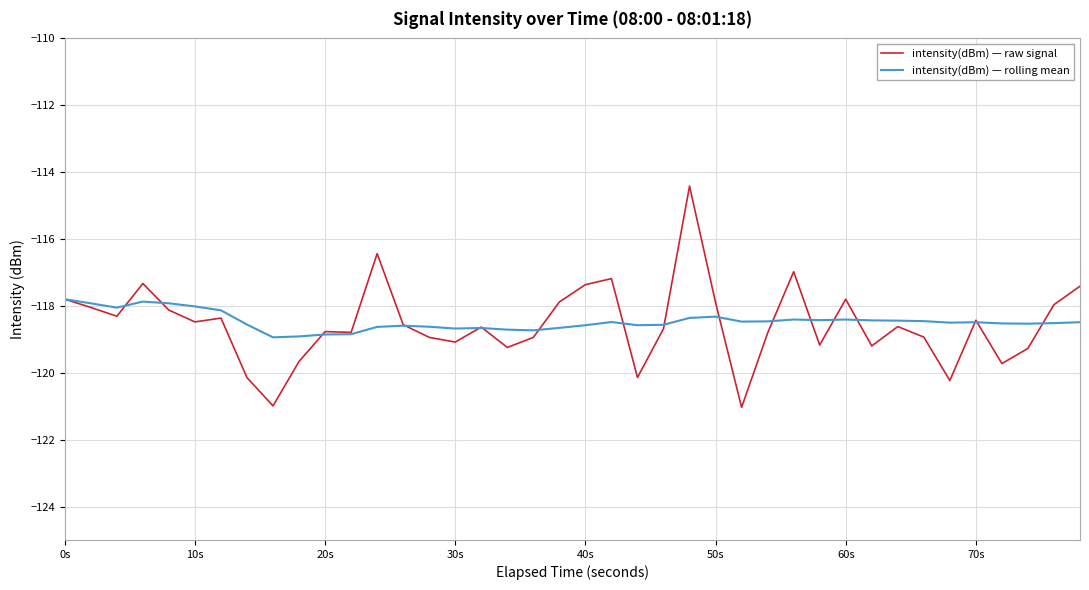

What is the greatest value displayed?

-114.4